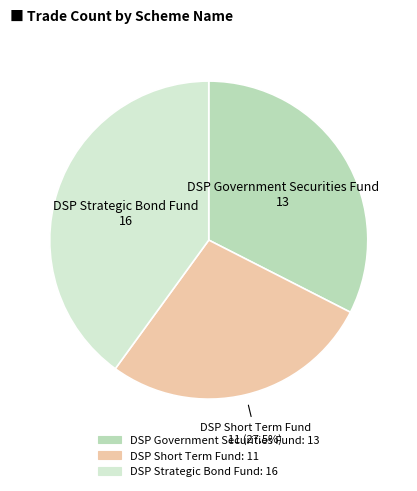

Does any single category account for the majority?

No